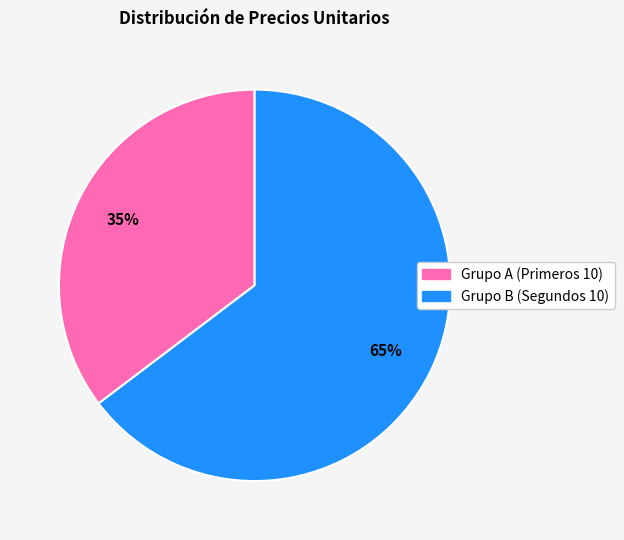

Is there any slice that represents more than half of the pie?

Yes